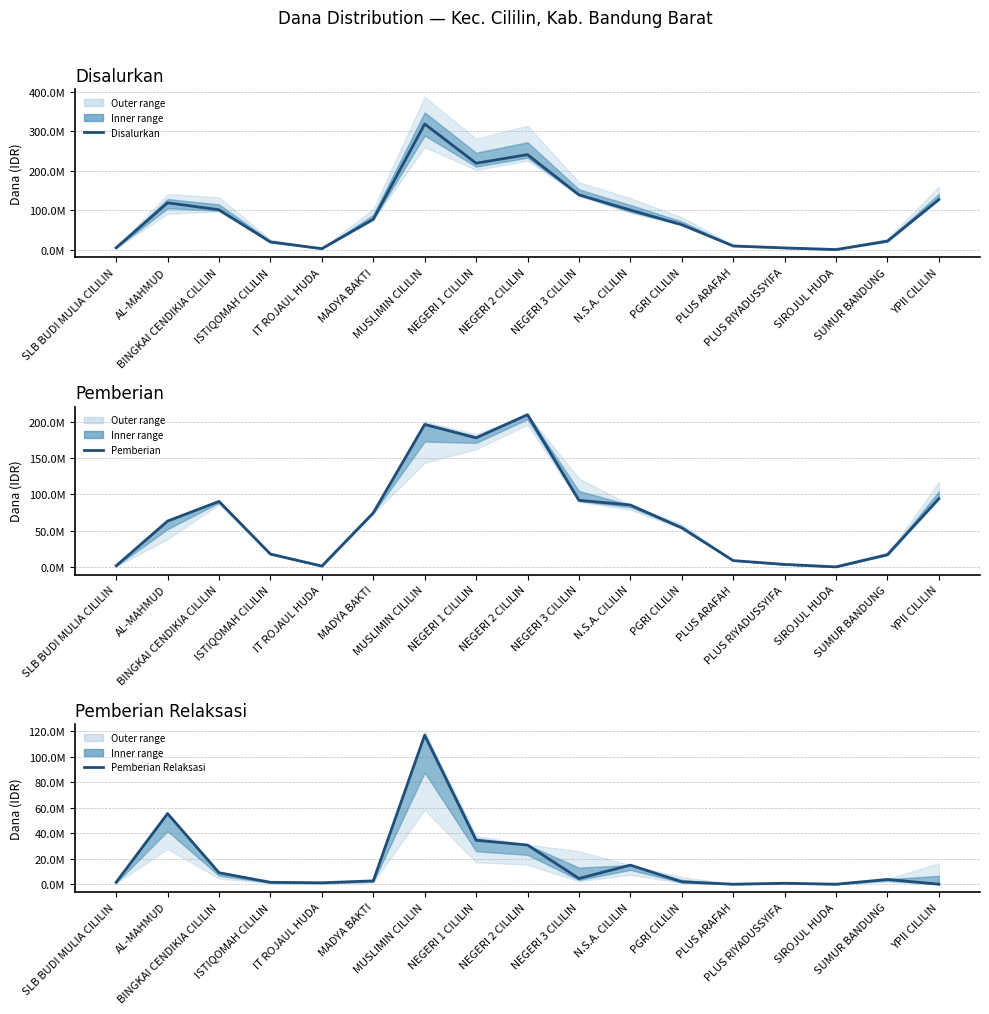

Count the number of categories in the chart.

17